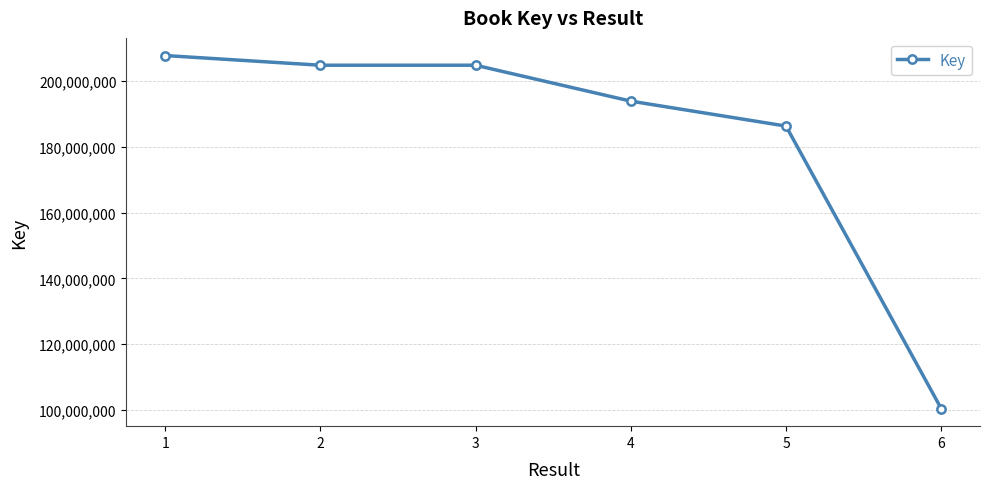

Which has a higher value, 4 or 3?

3